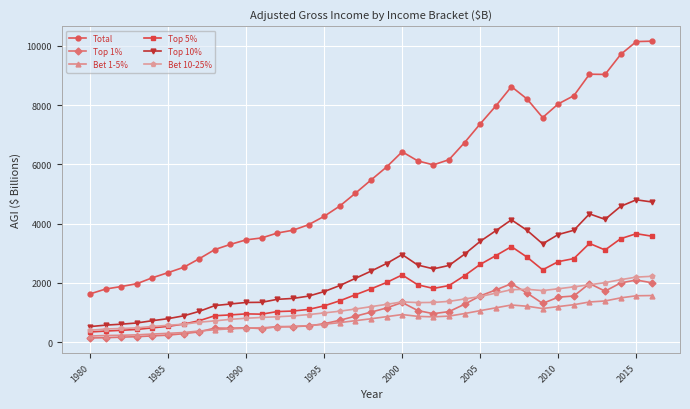

Which series has the widest spread of values?

Total